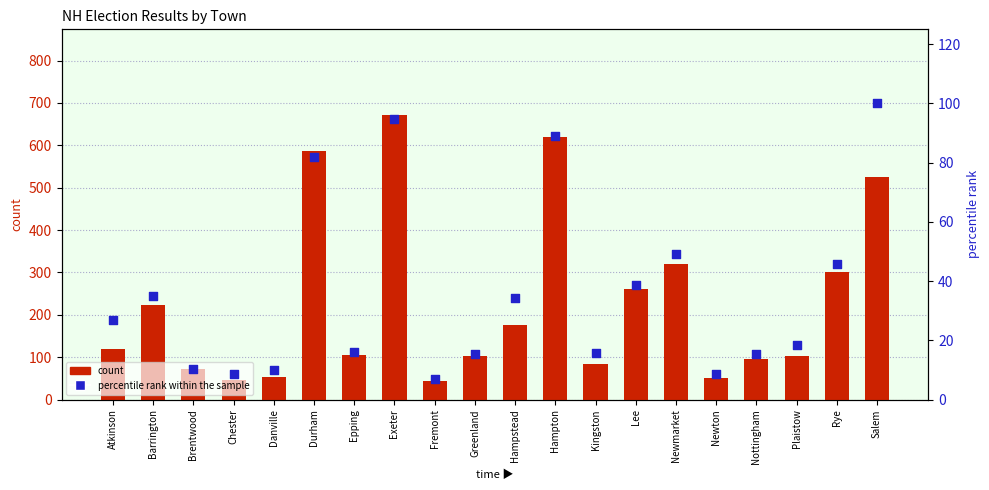

Is the value of percentile rank within the sample at Hampton greater than the value of count at Salem?

No